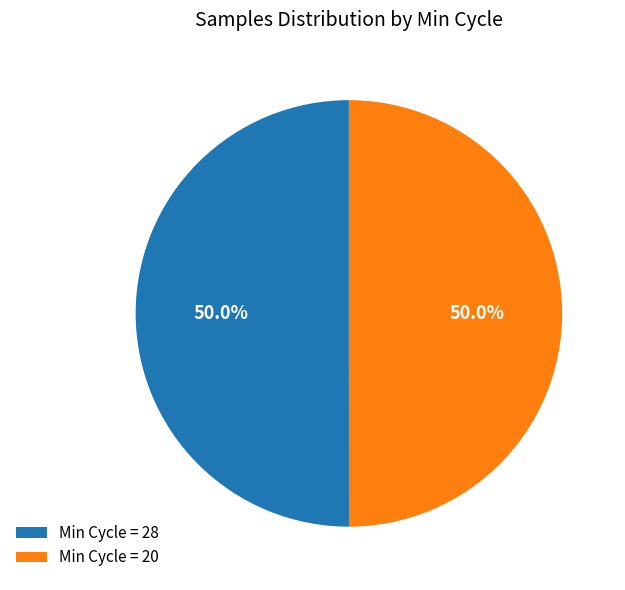

What is the ratio of the value at Min Cycle = 20 to the value at Min Cycle = 28?

1.0